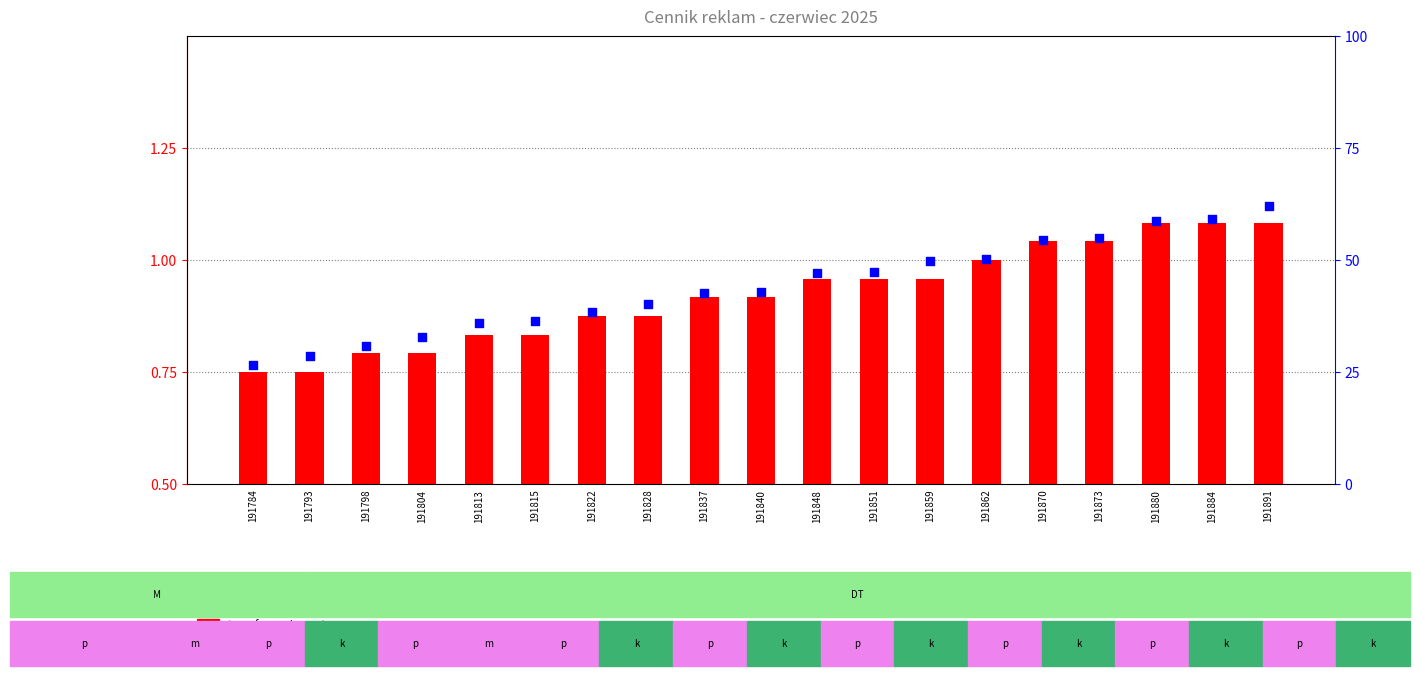

Which series contains the highest Y value?

percentile rank within the sample